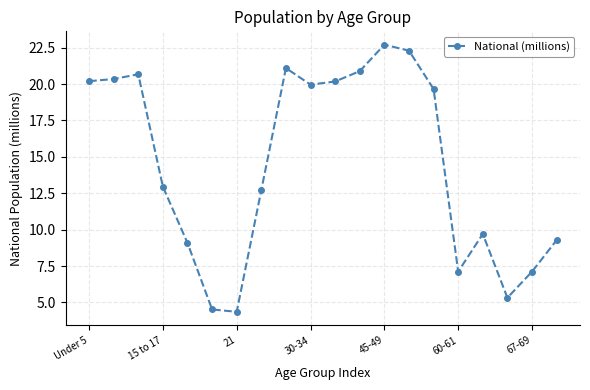

True or false: there are more than 1 points higher than both neighbors.

True